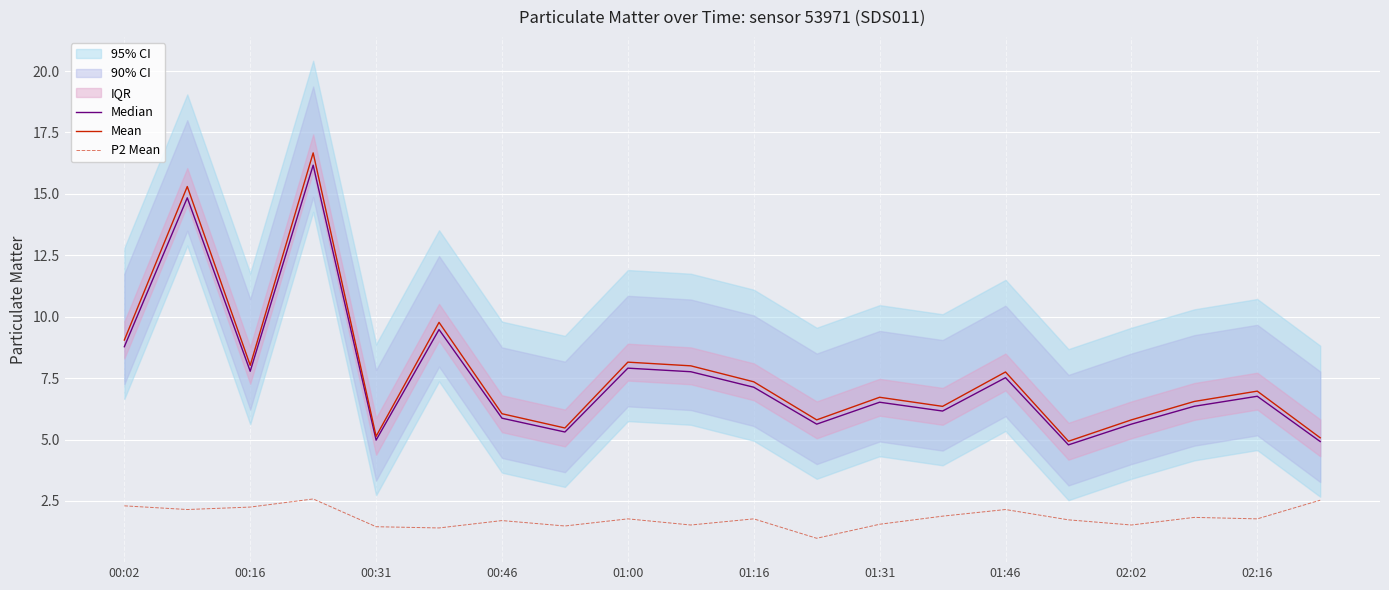

What is the maximum value for Mean?

16.7